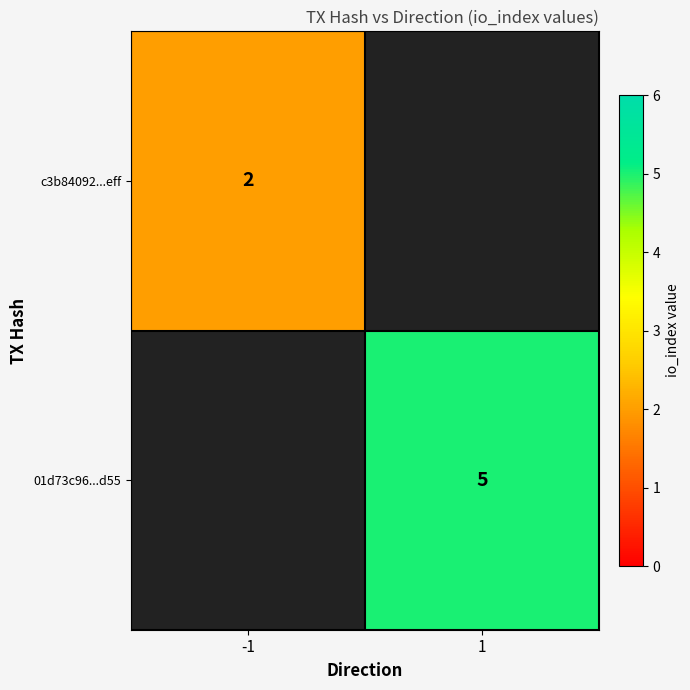

Is the value of 01d73c96...d55 at 1 greater than the value of c3b84092...eff at -1?

Yes